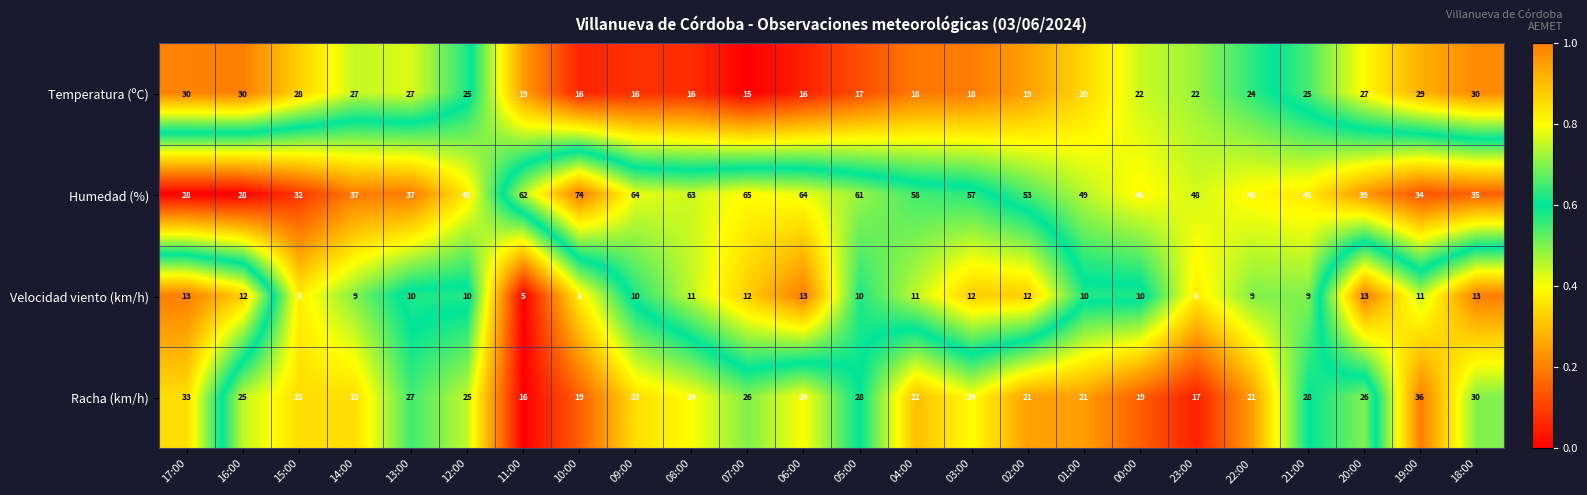

What is the total value across all series at 05:00?

116